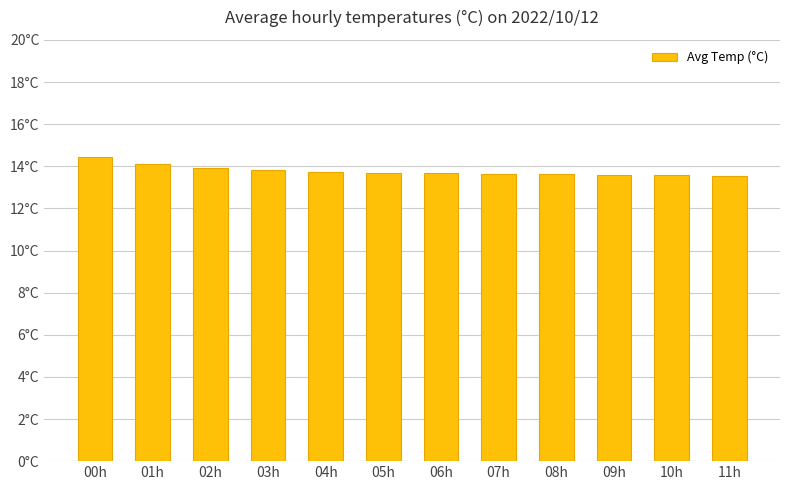

Are the bars horizontal?

No